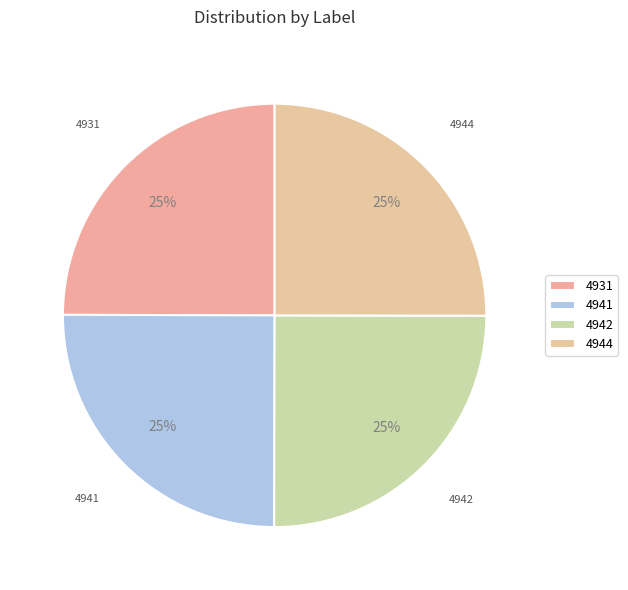

Does 4931 account for over 50% of the chart?

No